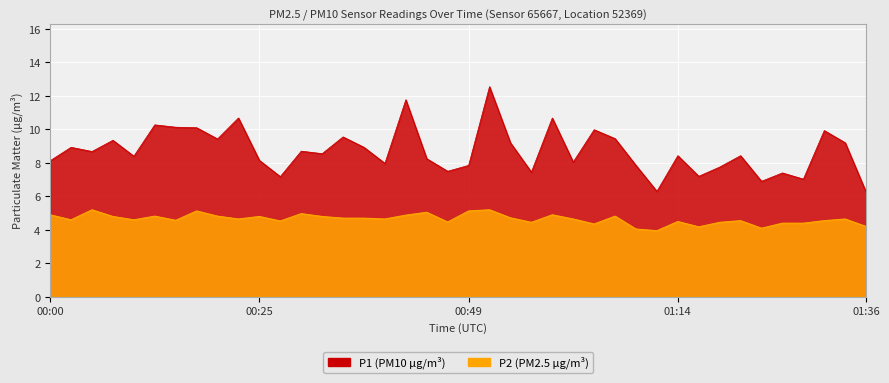

True or false: P2 has a value of 4.5 at 00:47.

True